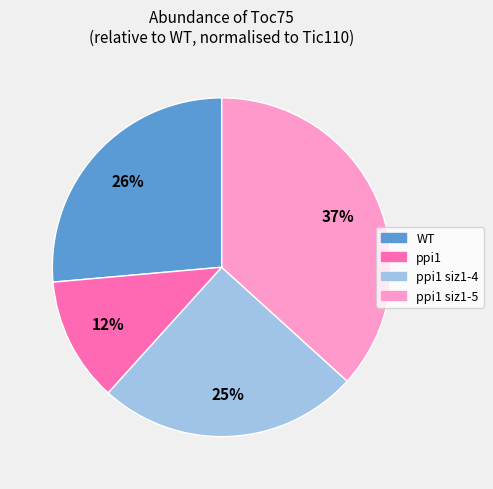

To the nearest percent, what is the difference between the largest and smallest slice percentages?

25%